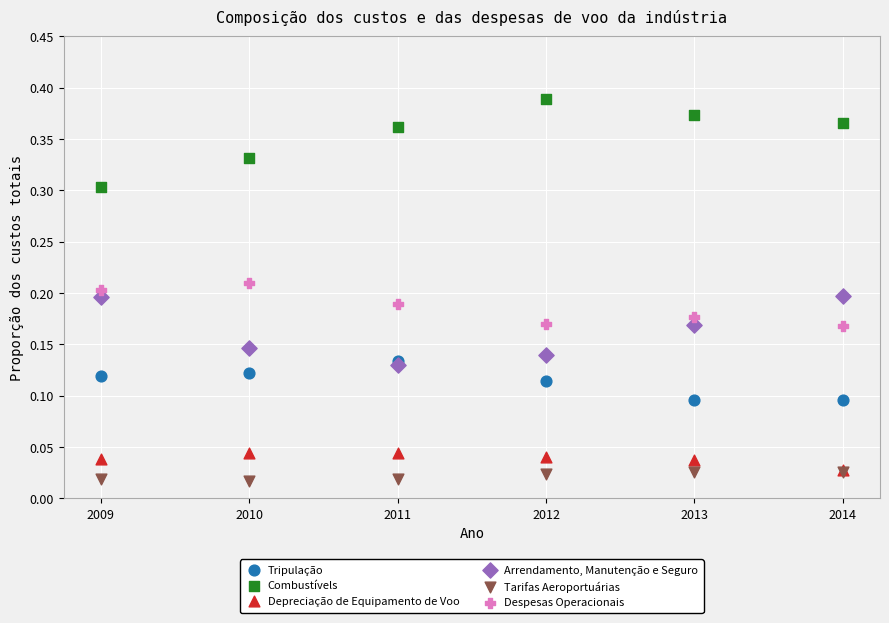

What are all the series names shown in the legend?

Tripulação, Combustívels, Depreciação de Equipamento de Voo, Arrendamento, Manutenção e Seguro, Tarifas Aeroportuárias, Despesas Operacionais